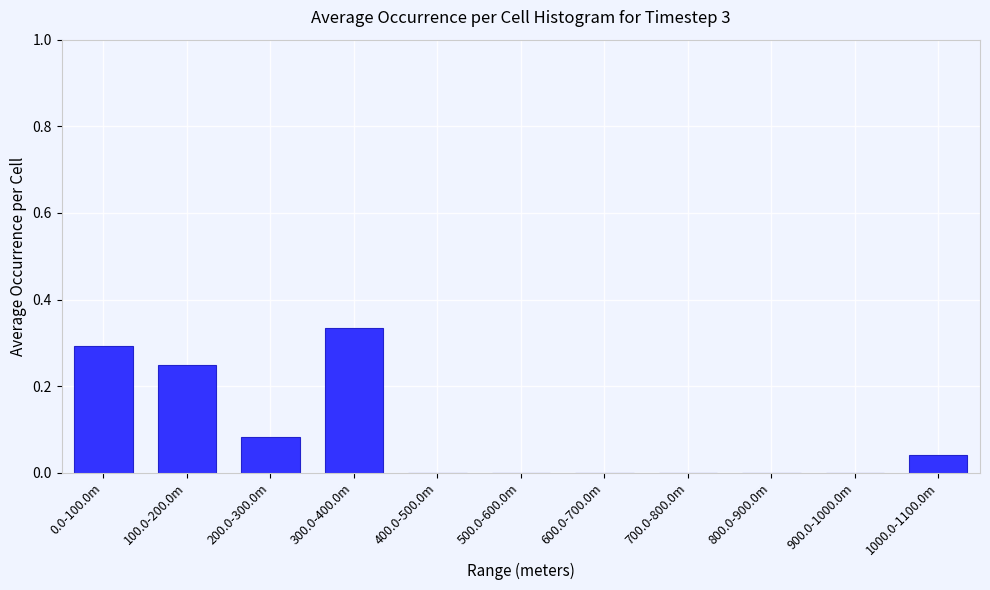

What is the sum of all values?

1.0